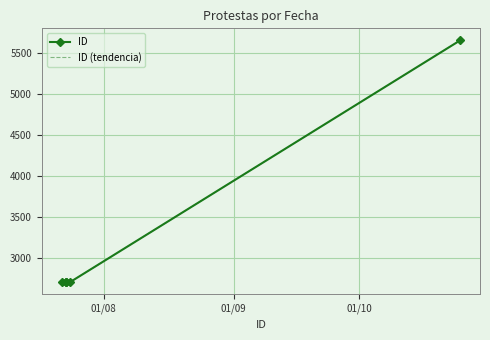

What is the smallest value displayed?

2709